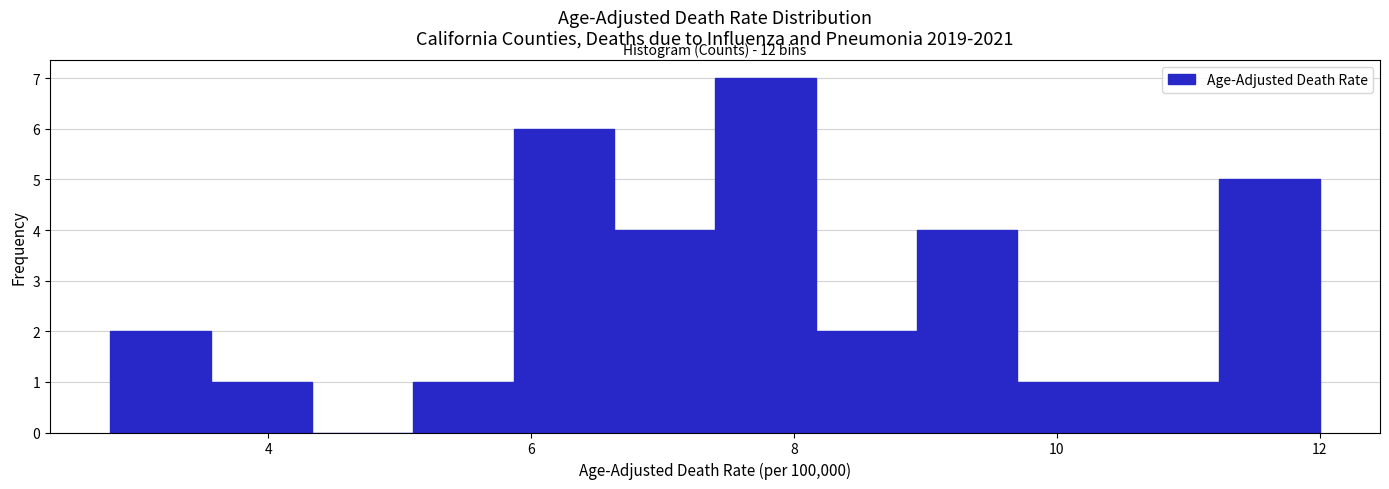

Read against the x-axis, roughly where is the centre of the tallest bar?

7.8